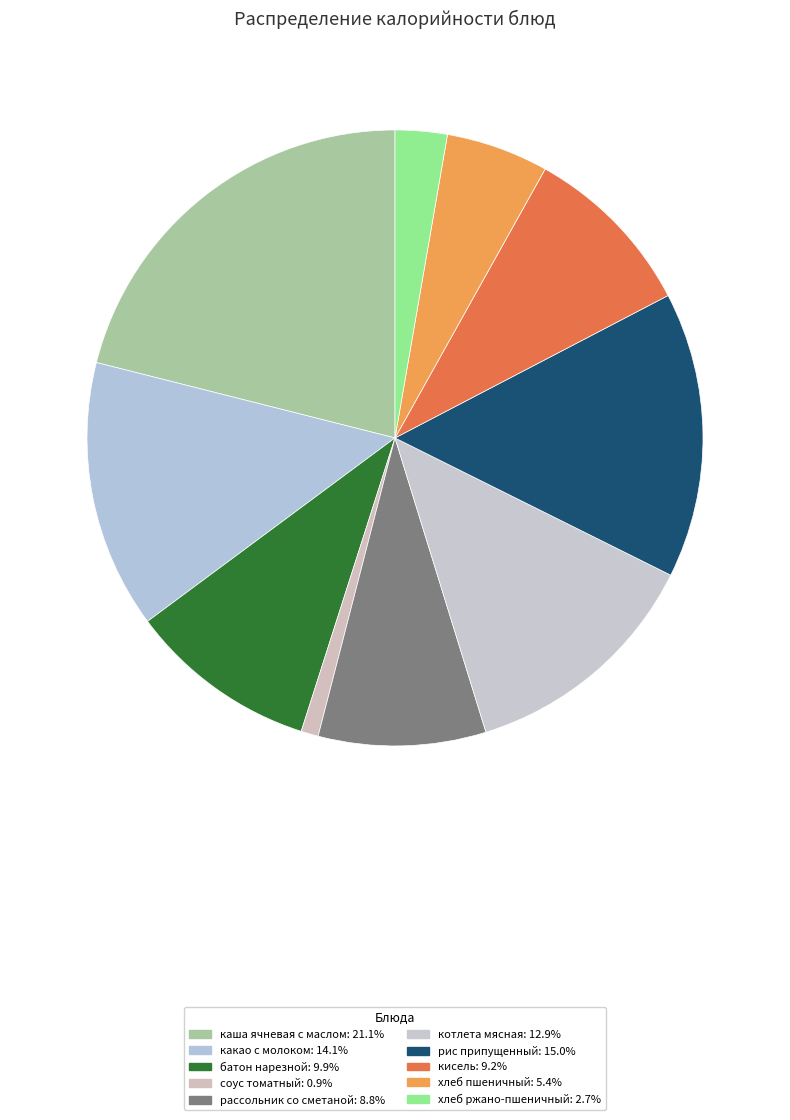

How many slices are in this pie chart?

10